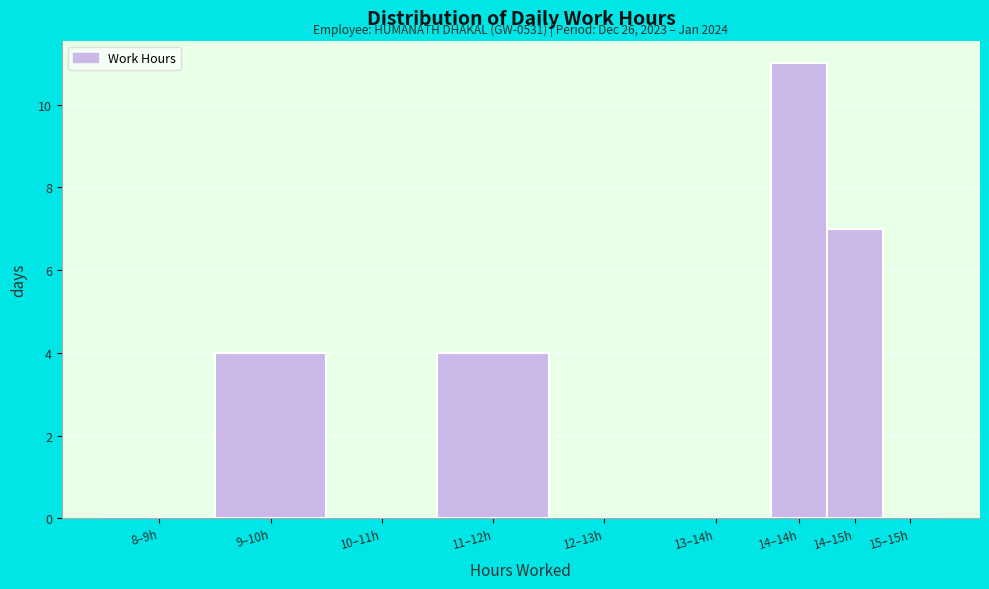

Reading left to right, transcribe all the data shown in this chart.

8–9h=0	9–10h=4	10–11h=0	11–12h=4	12–13h=0	13–14h=0	14–14h=11	14–15h=7	15–15h=0